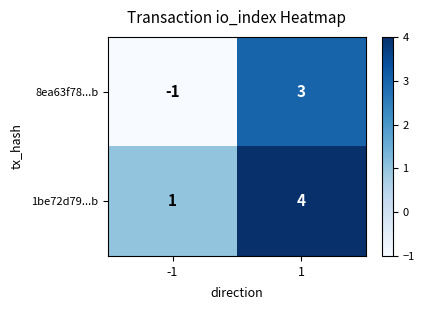

How many distinct data groups are displayed?

2